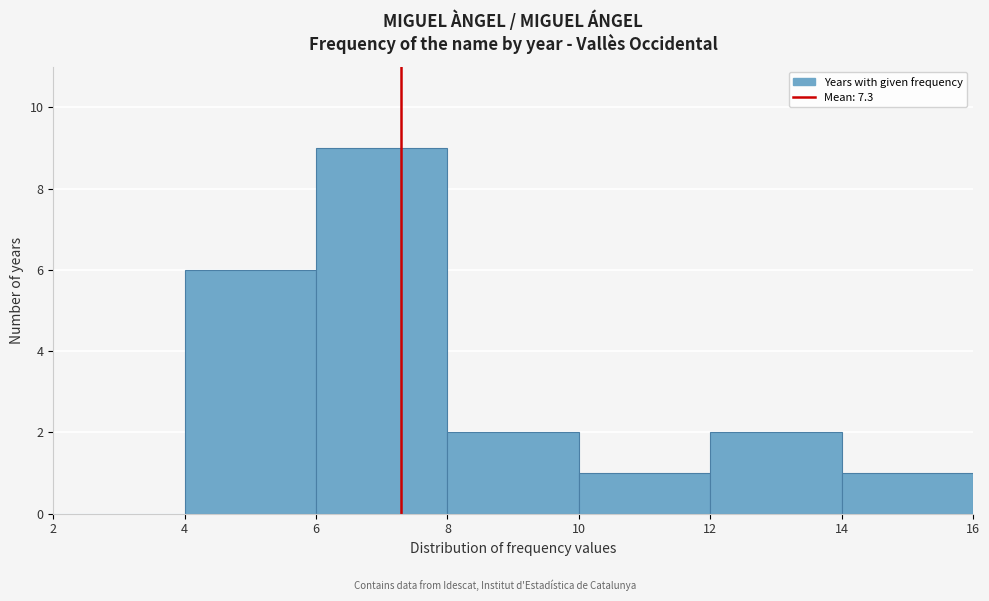

Reading left to right, transcribe this chart: for each bar, give the range it covers on the x-axis and its height. The values are not printed on the chart, so give them approximately, as read against the axis.

2 to 4: 0
4 to 6: 6
6 to 8: 9
8 to 10: 2
10 to 12: 1
12 to 14: 2
14 to 16: 1